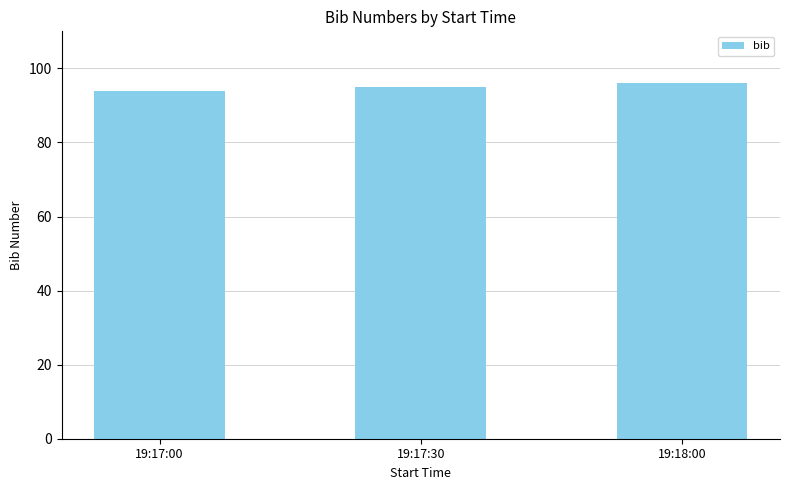

Rank the categories by value from highest to lowest.

19:18:00, 19:17:30, 19:17:00